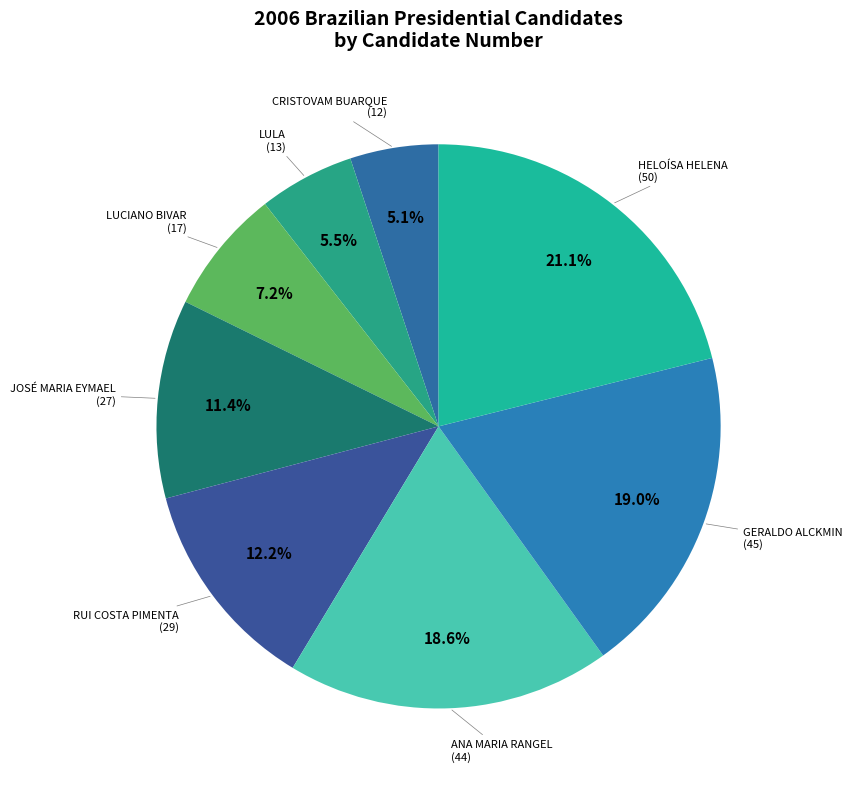

Count the number of slices in the pie.

8